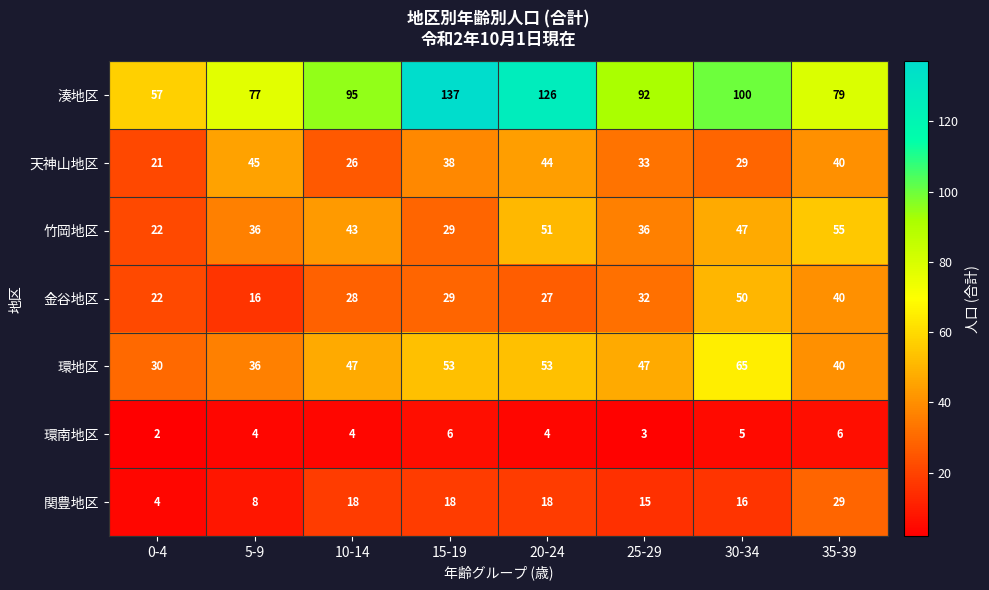

True or false: 天神山地区 has a value of 40 at 35-39.

True